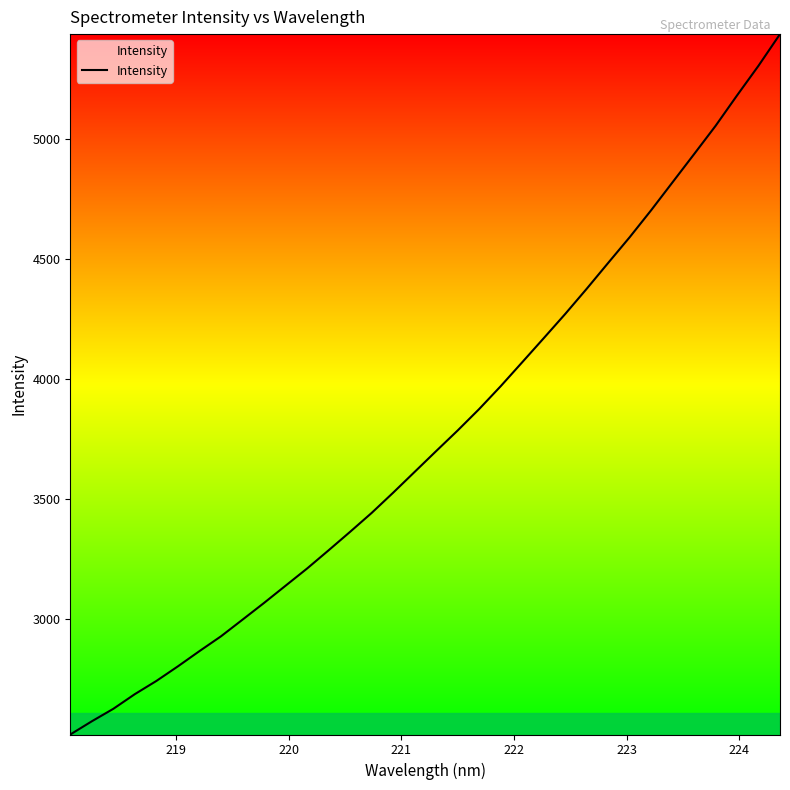

What is the greatest value displayed?

5437.1